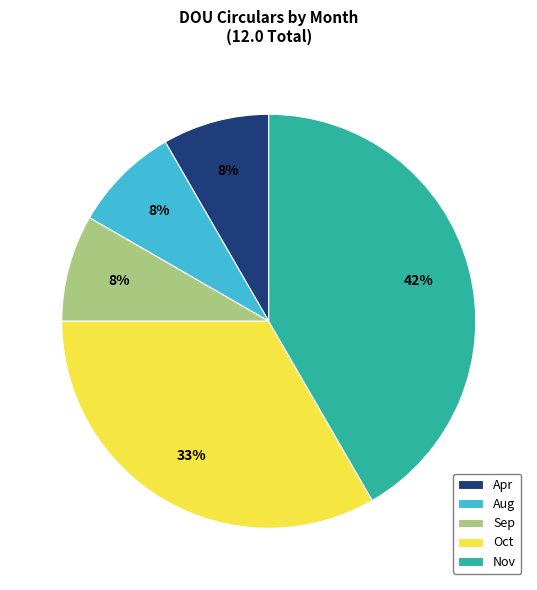

To the nearest percent, what is the average slice percentage?

20%